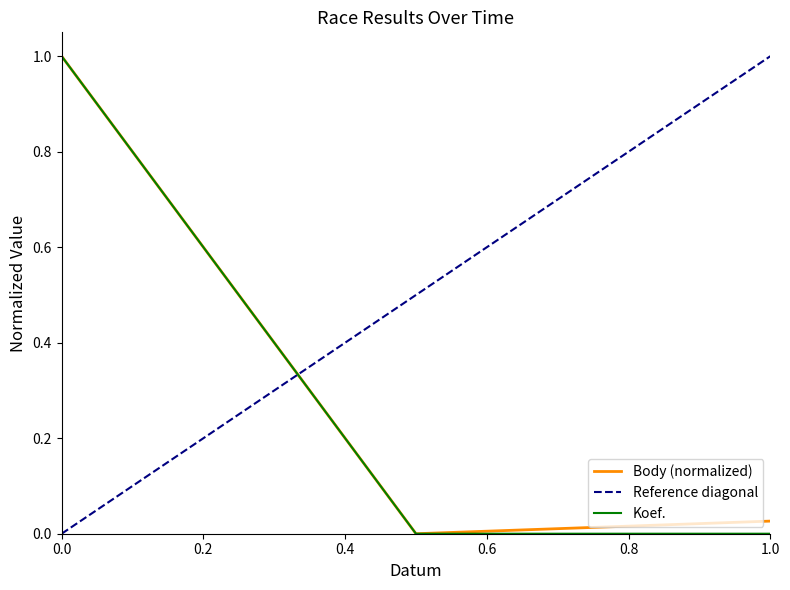

Rank the series by their maximum value, from highest to lowest.

Body, Koef.